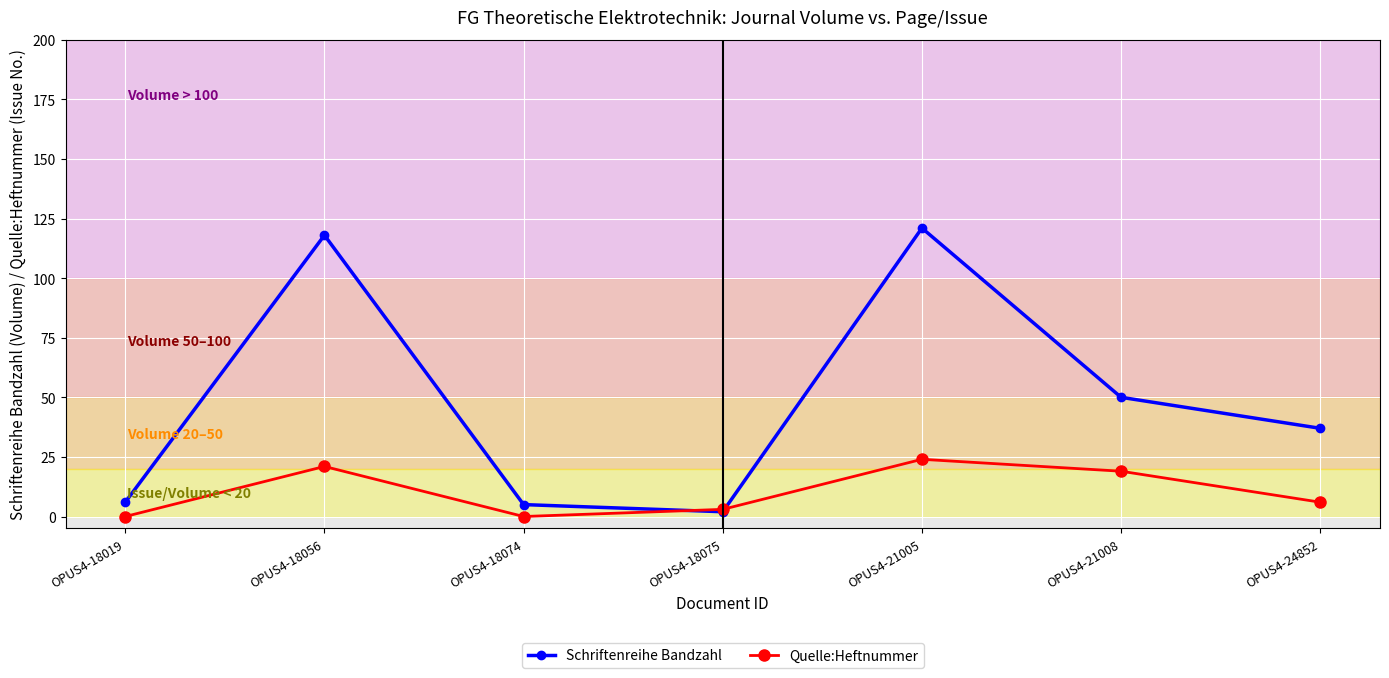

List the series in order of their peak value, highest first.

Schriftenreihe Bandzahl, Quelle:Heftnummer